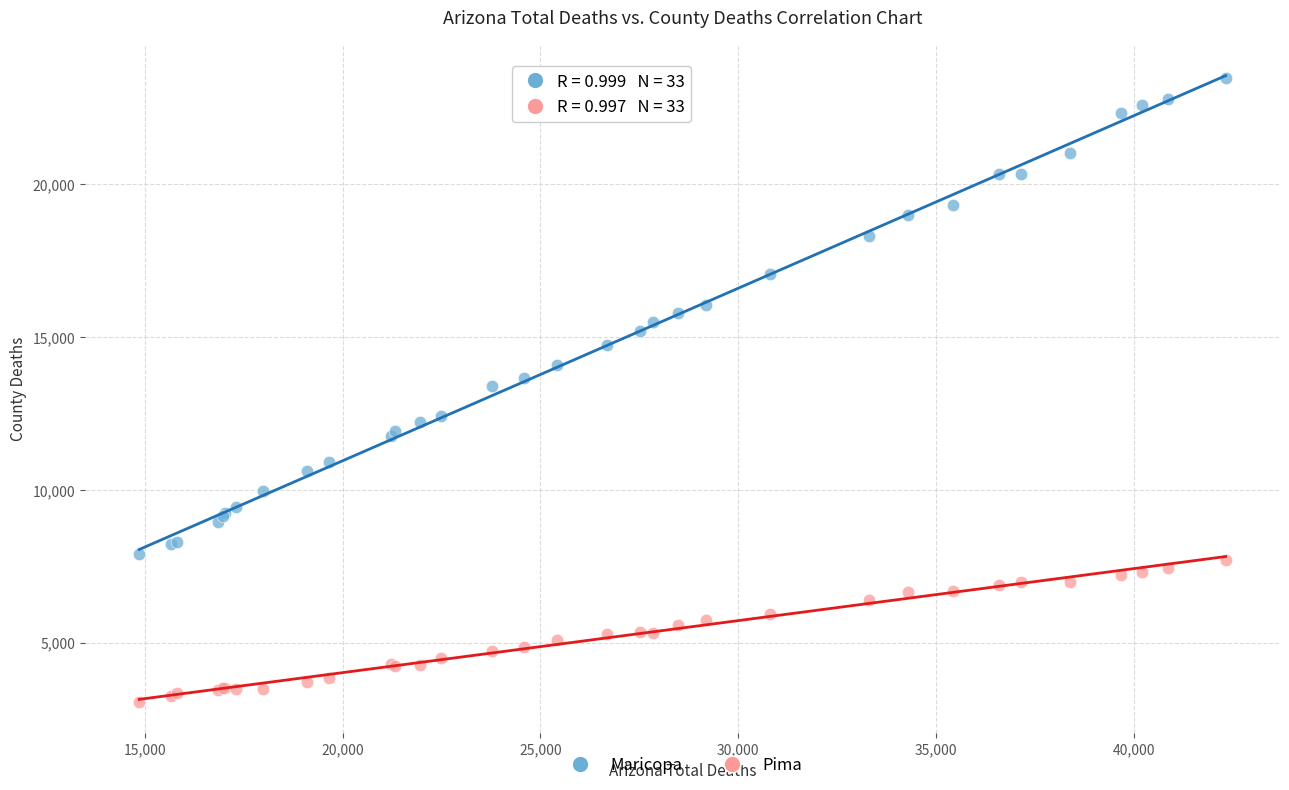

Which series has the largest Y range (max minus min)?

Maricopa